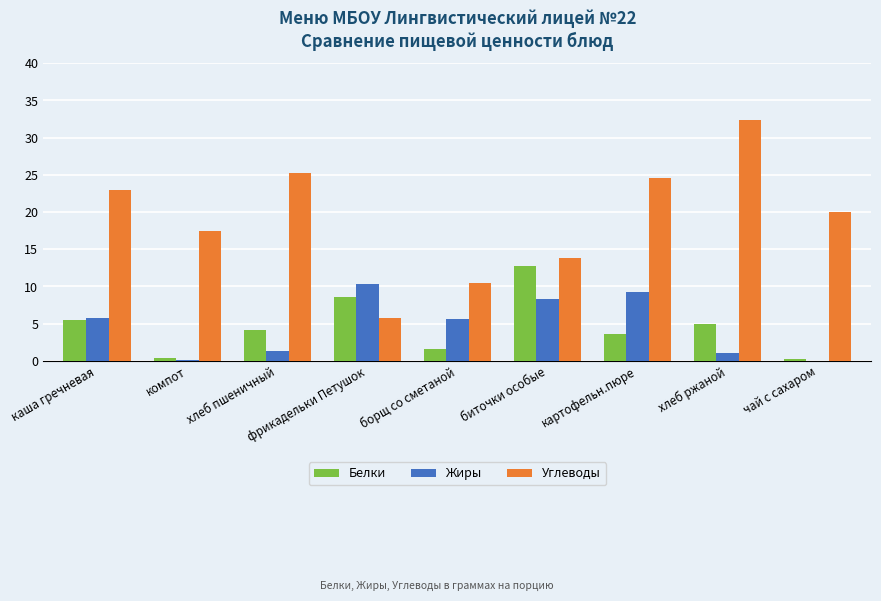

What is the sum of all Углеводы values?

172.6